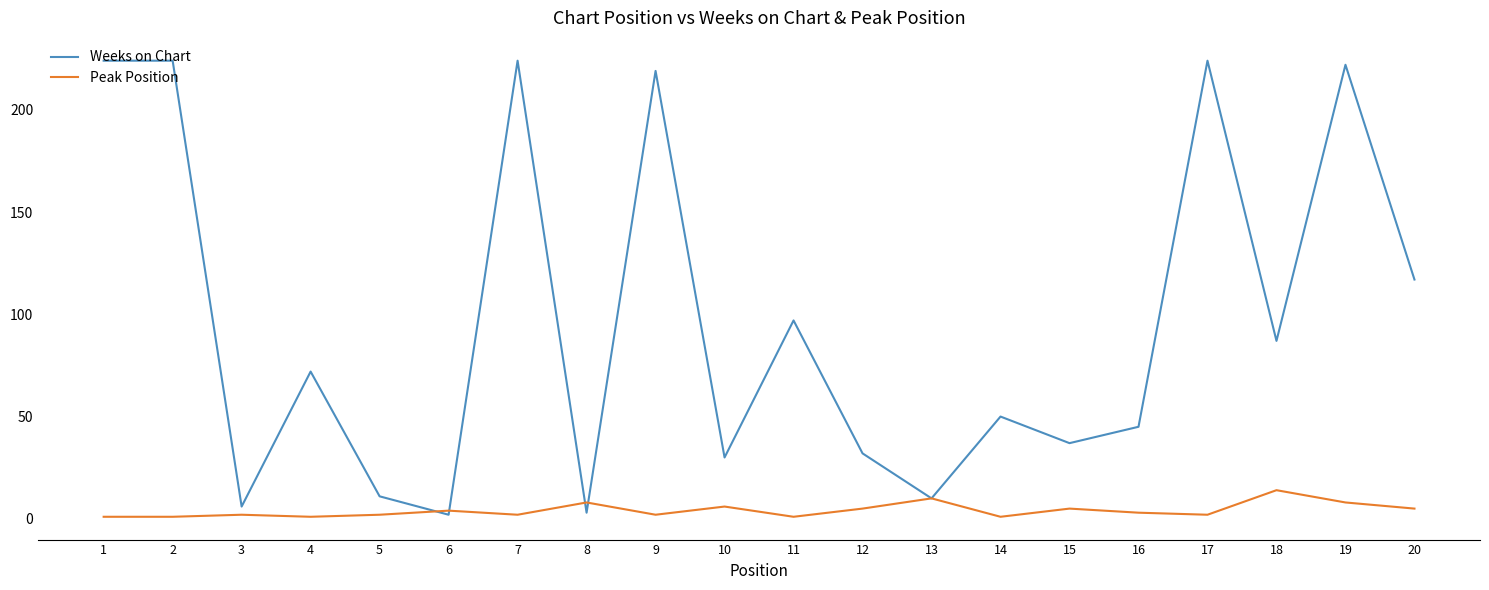

What is the greatest value displayed?

224